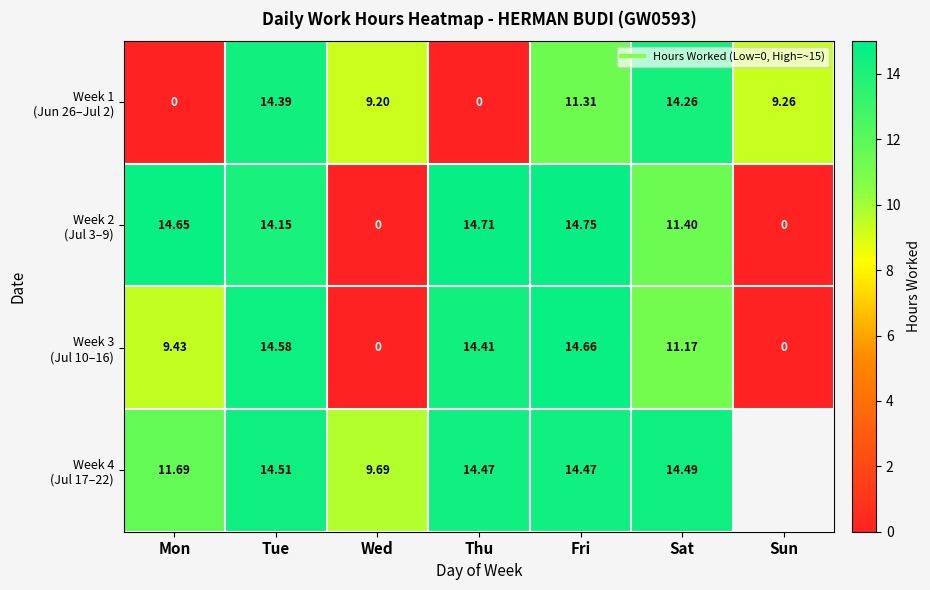

Which series has the widest spread of values?

Week 2 (Jul 3–9)